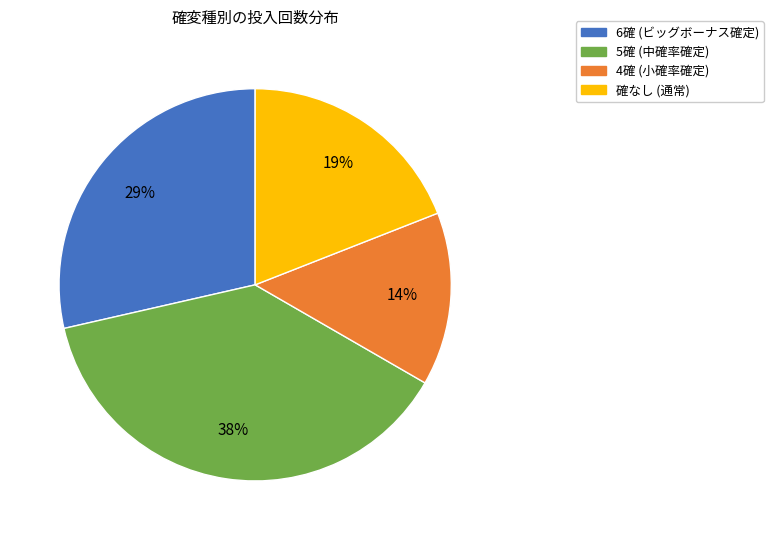

Is there any slice that represents more than half of the pie?

No